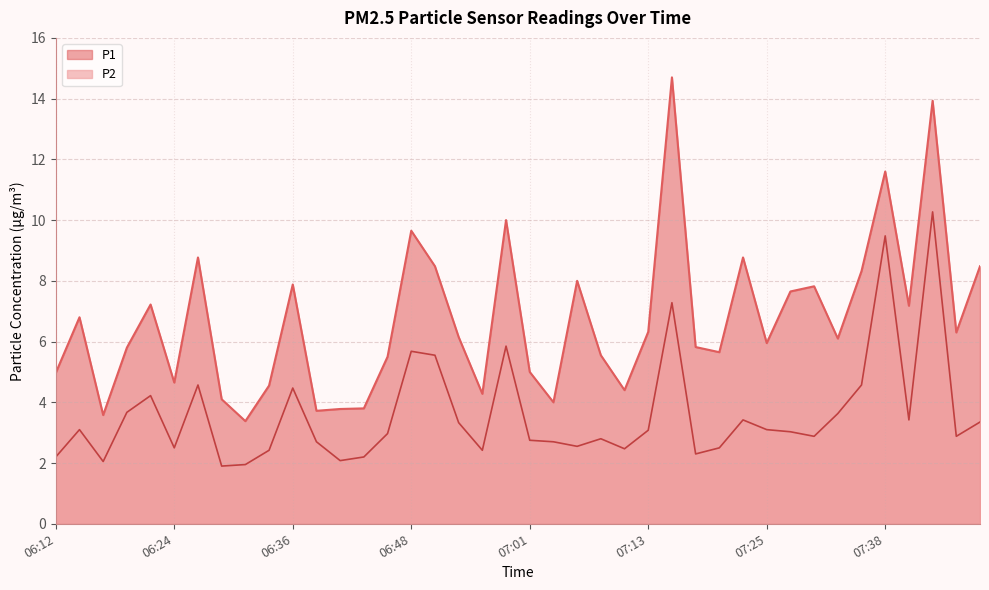

What is the total value across all series at 07:21?

8.2